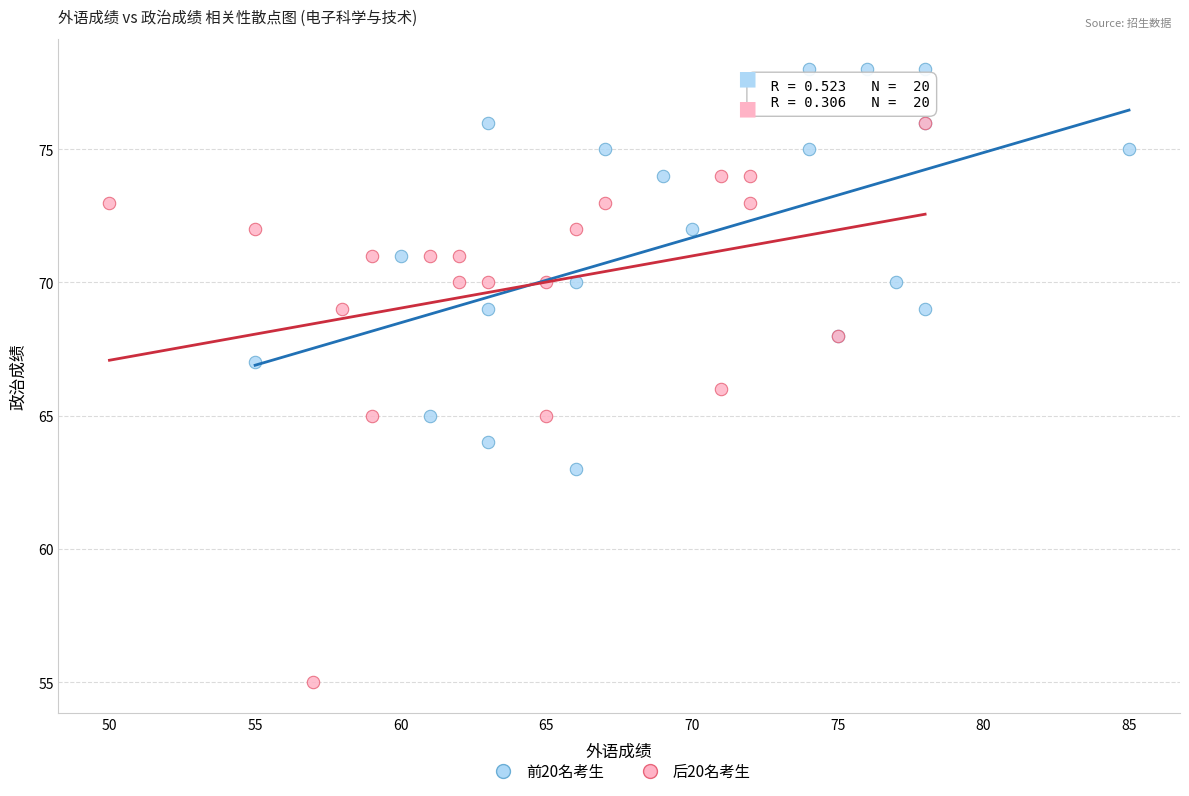

Which series contains the lowest Y value?

后20名考生